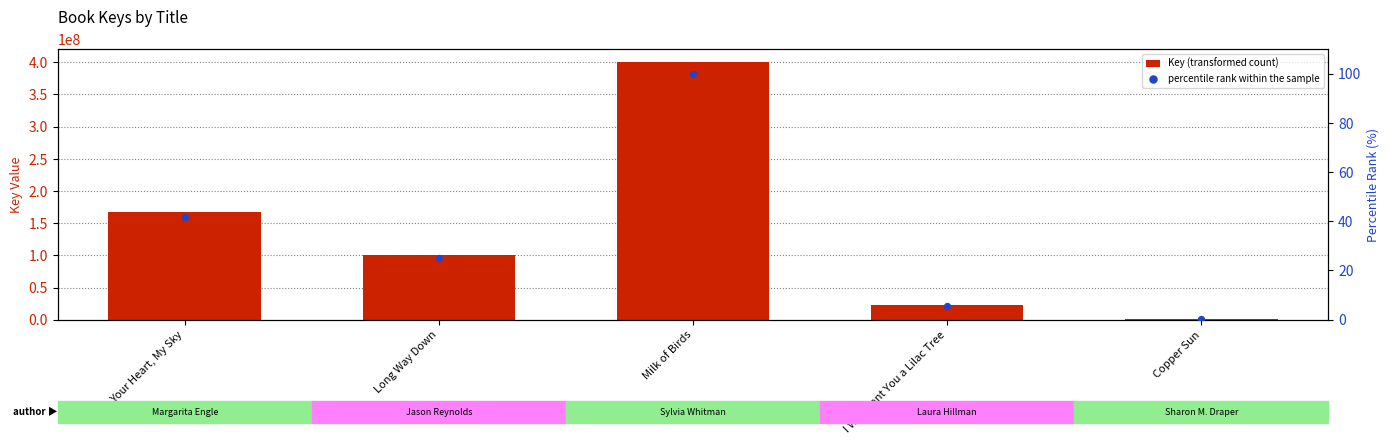

Which series contains the highest Y value?

Key (transformed count)